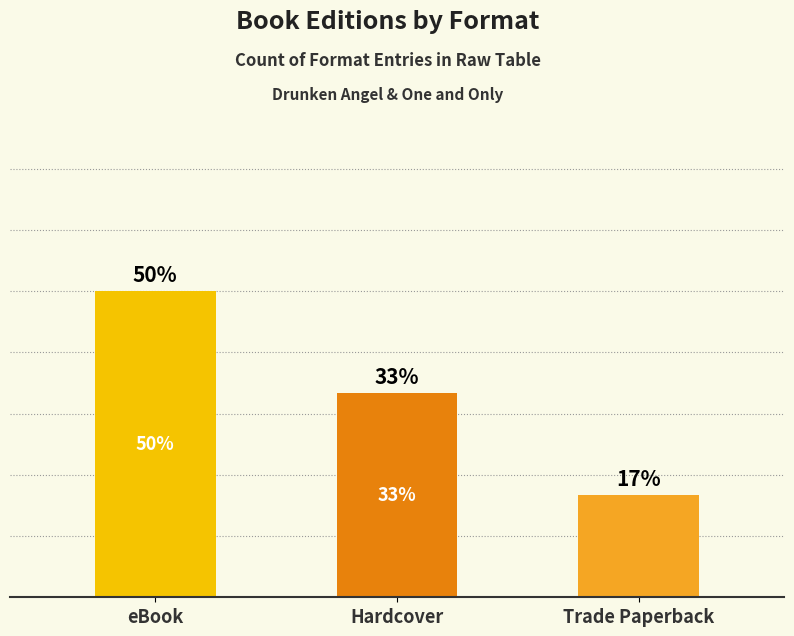

Are the bars horizontal?

No